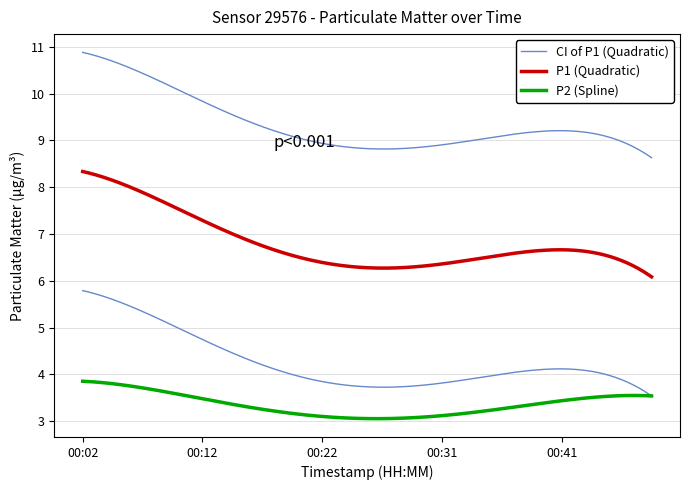

Where is P2 nearest to the value 3?

00:29